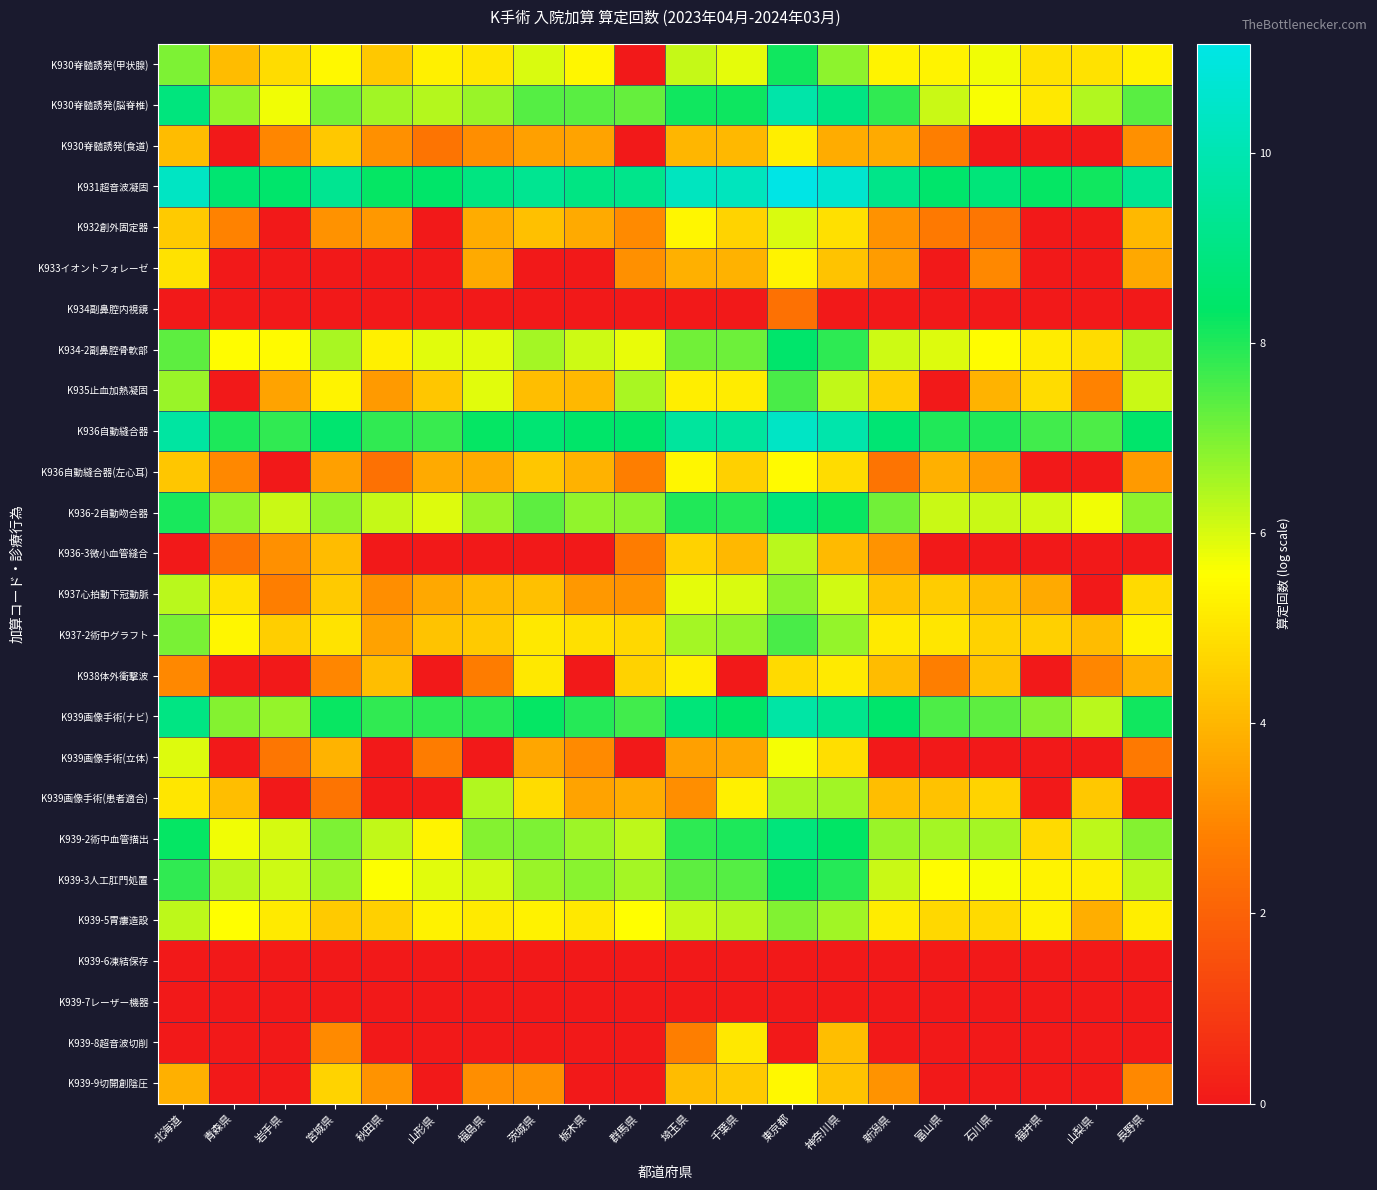

How many data points does each series have?

20